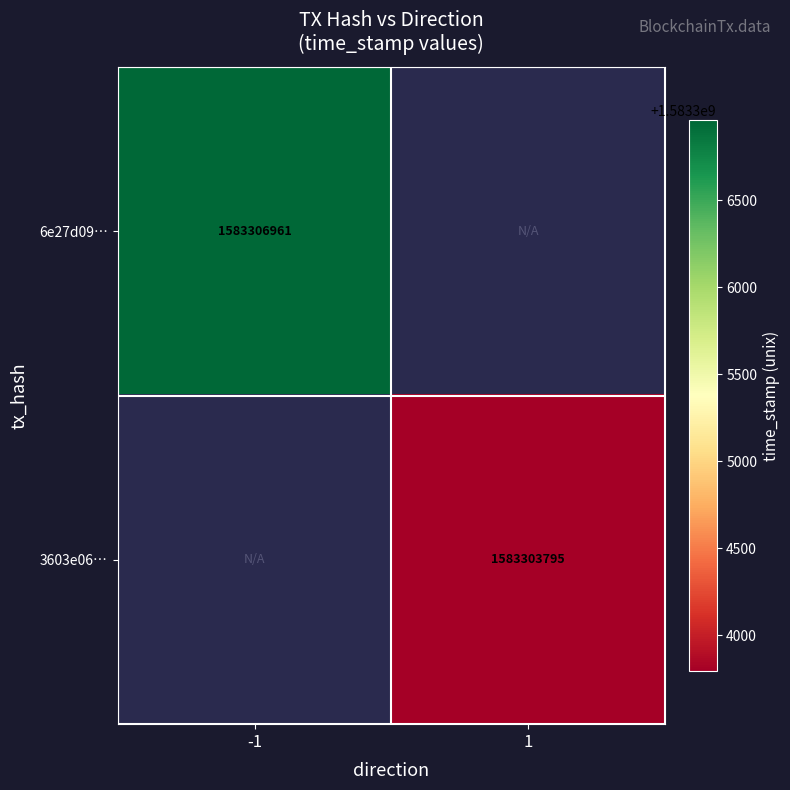

Is the value of 6e27d09… at -1 greater than the value of 3603e06… at 1?

Yes